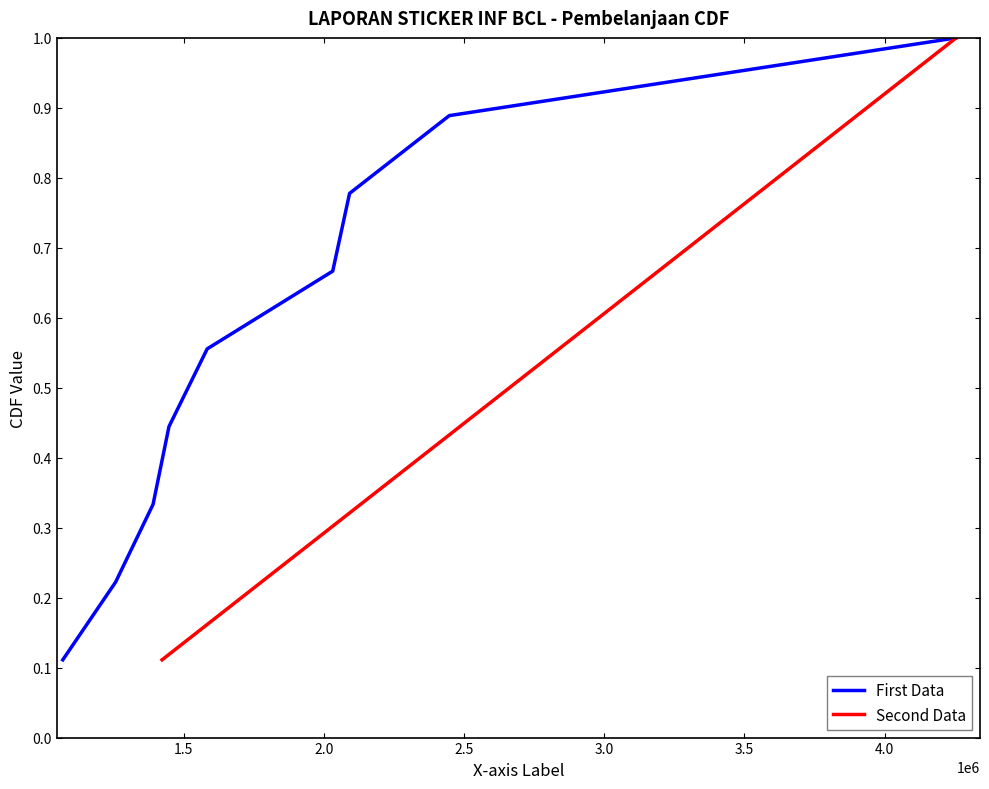

Count the First Data values in the range 0 to 1.

9